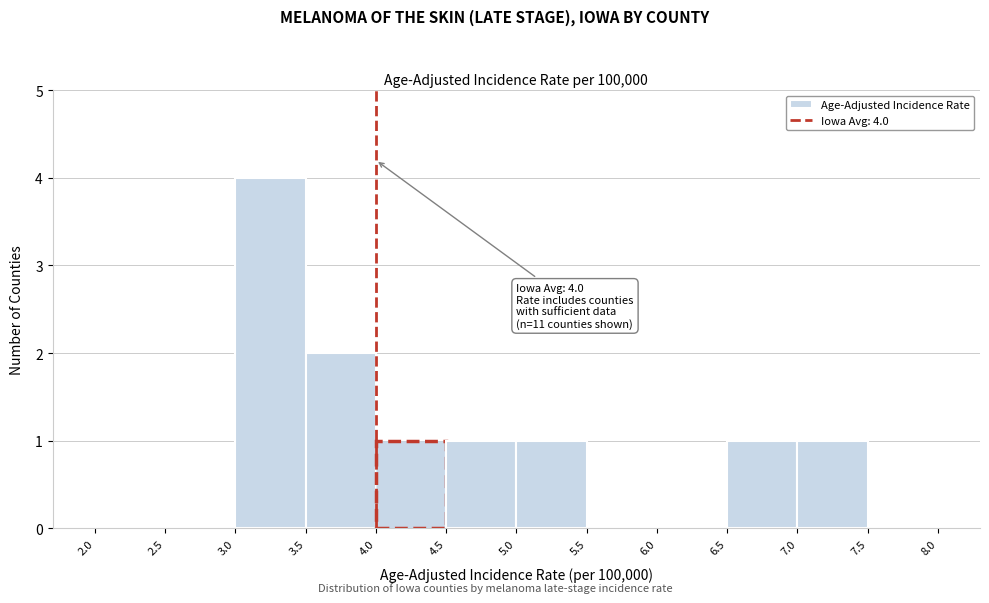

Which range on the x-axis has the tallest bar?

3.0 to 3.5